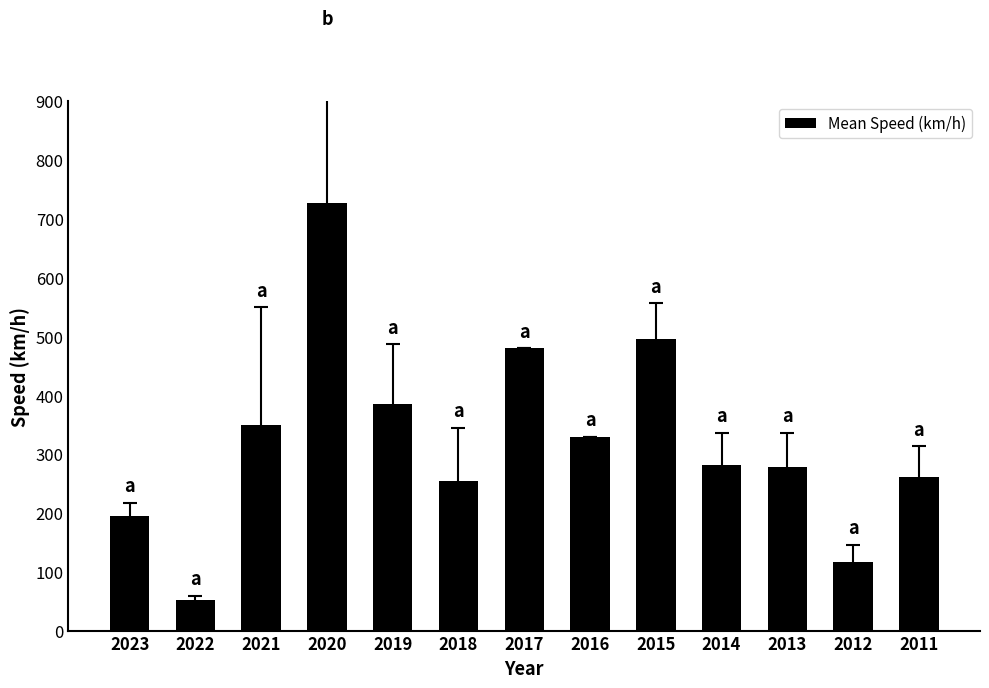

What is the difference between the values at 2022 and 2016?

277.5